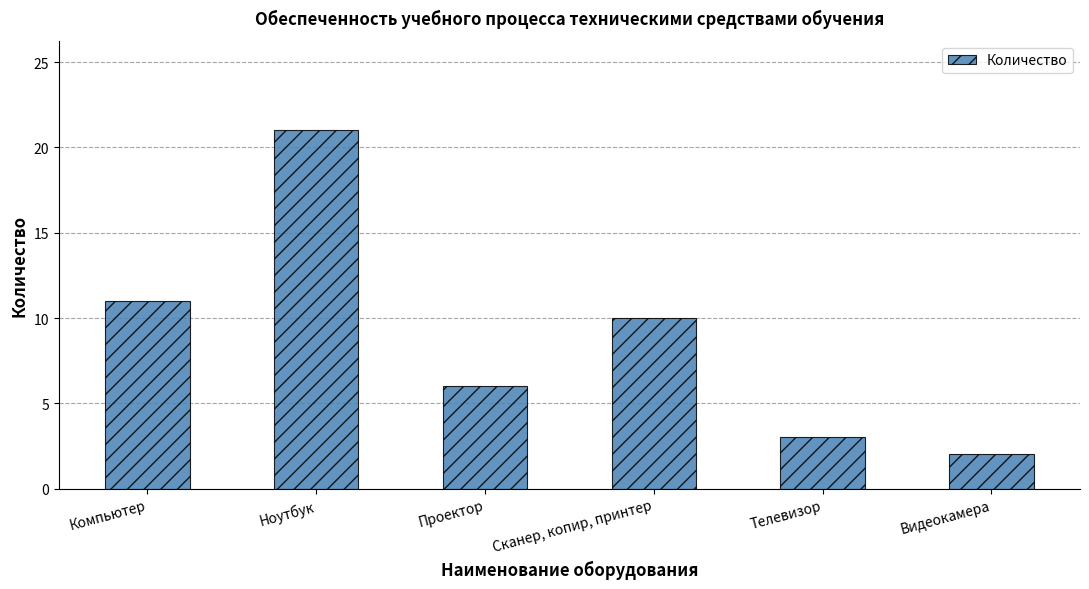

At which category does the chart reach its minimum across all series?

Видеокамера